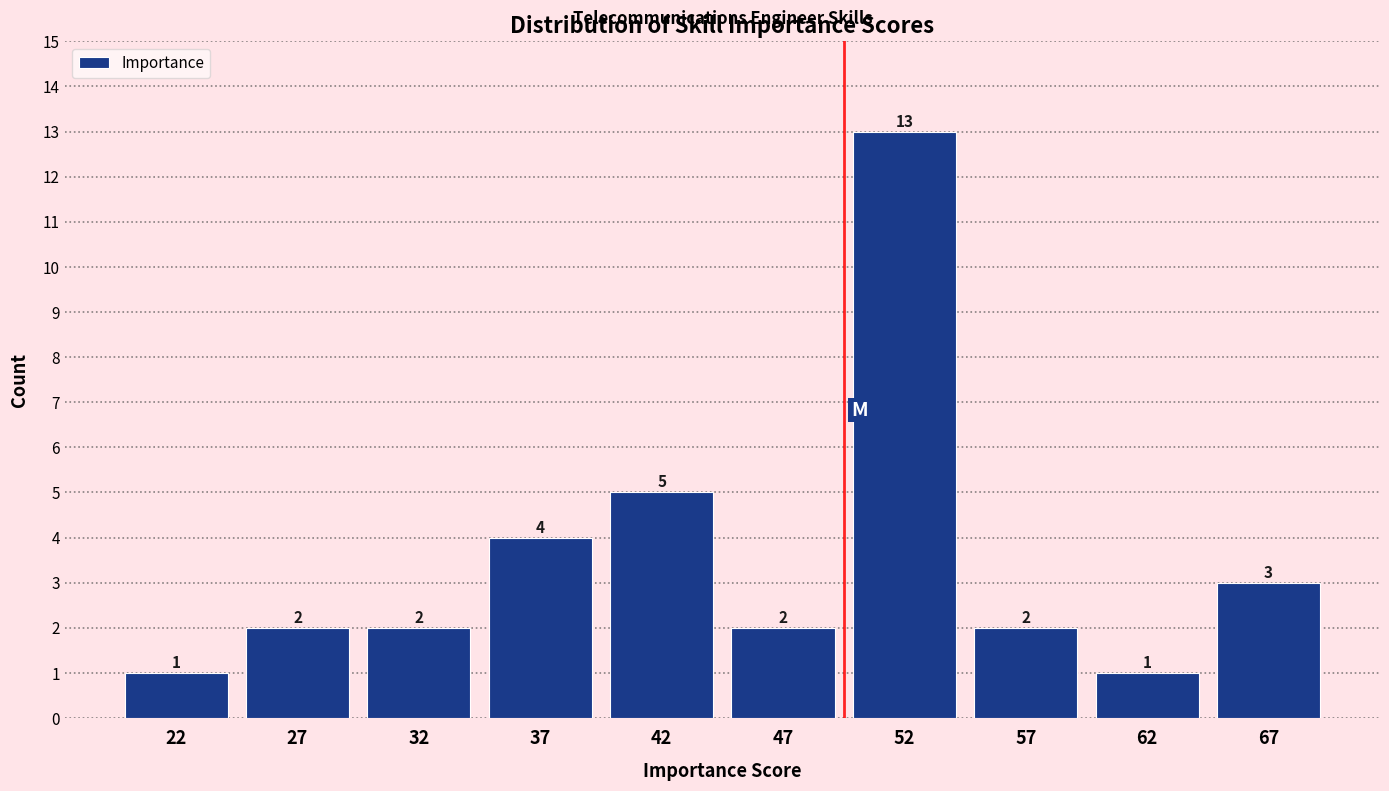

Reading left to right, list every bar in this chart as the range it spans on the x-axis followed by its height.

20 to 25: 1
25 to 30: 2
30 to 35: 2
35 to 40: 4
40 to 45: 5
45 to 50: 2
50 to 55: 13
55 to 60: 2
60 to 65: 1
65 to 70: 3